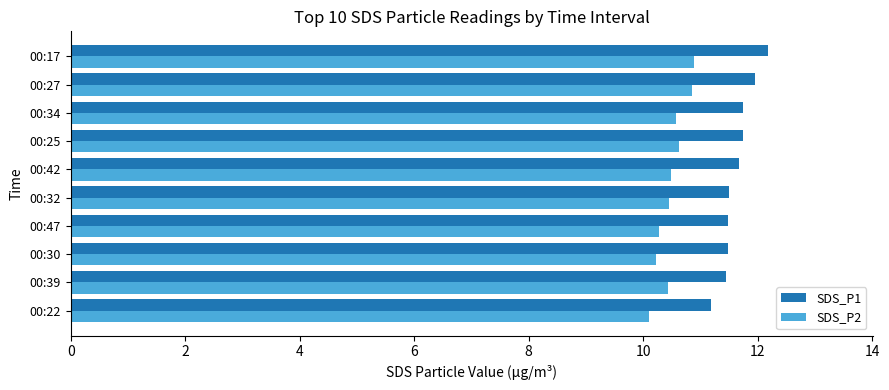

Which series has the largest total across all categories?

SDS_P1